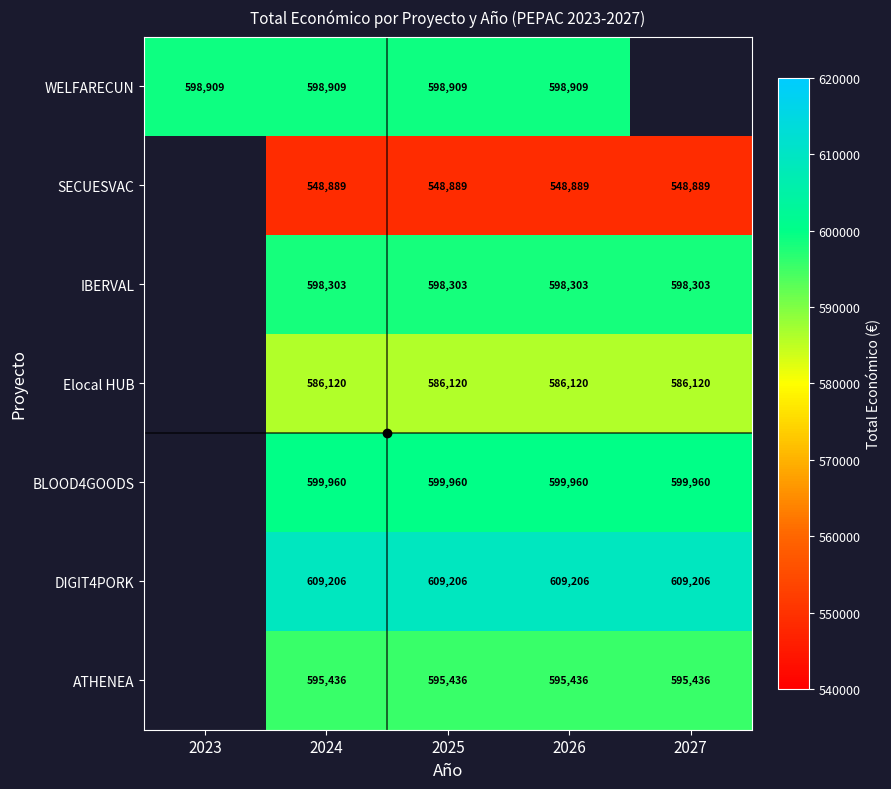

What is the total value across all series at 2026?

4136823